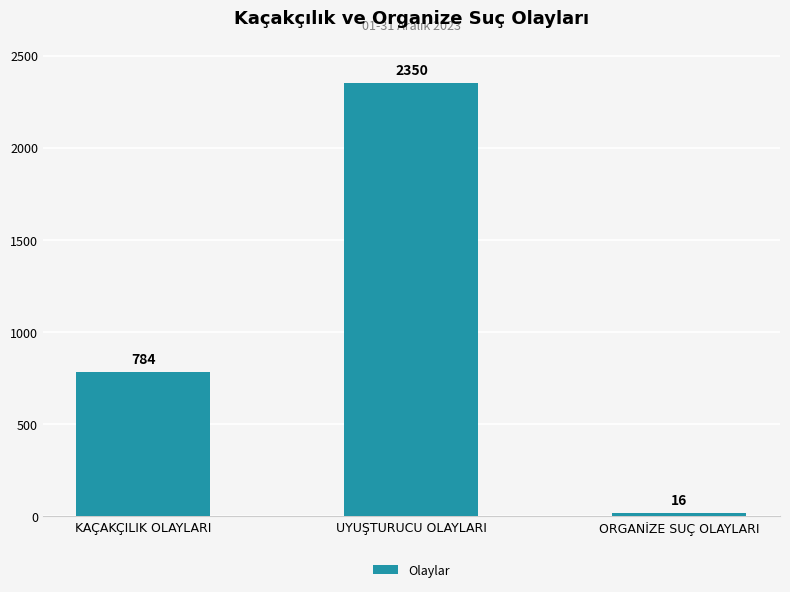

True or false: the data shows 3339 at UYUŞTURUCU OLAYLARI.

False